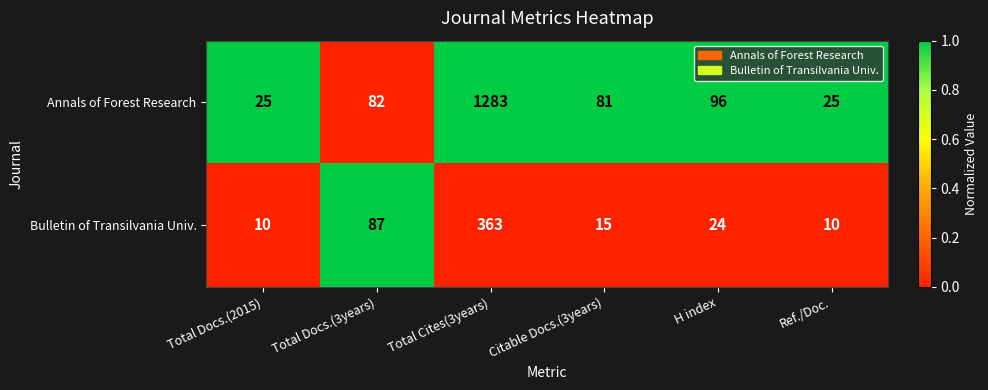

Count the number of categories in the chart.

6